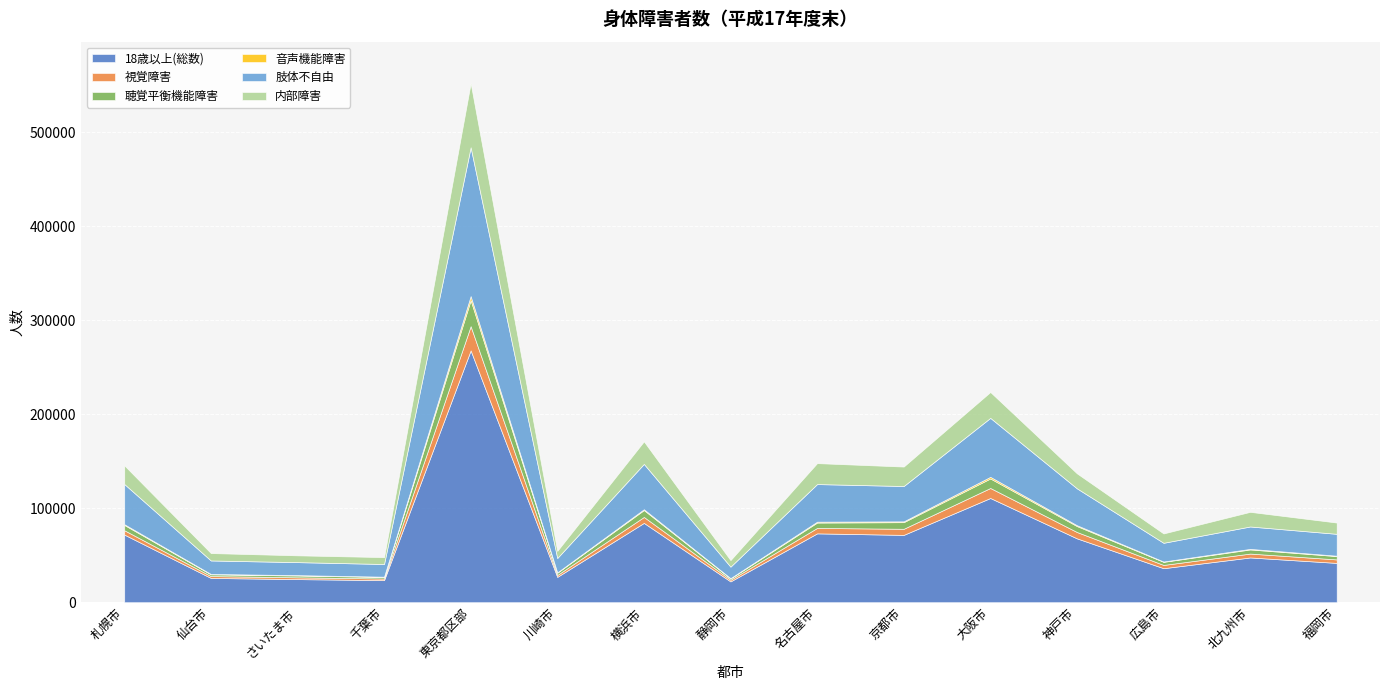

At which category is the sum across all series the highest?

東京都区部